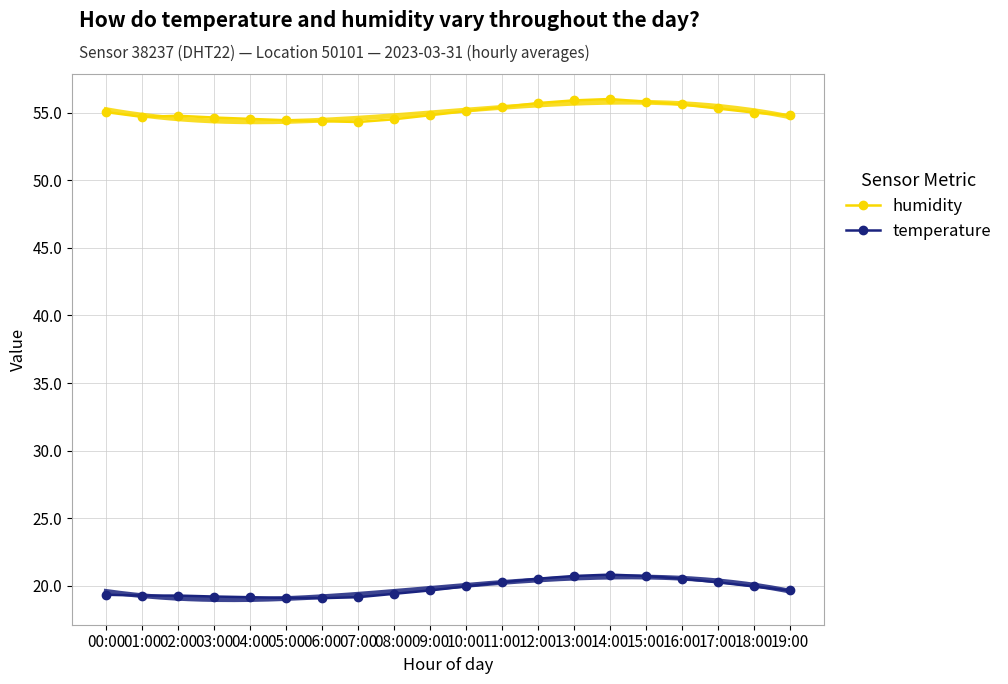

What position from the right is 07:00?

13